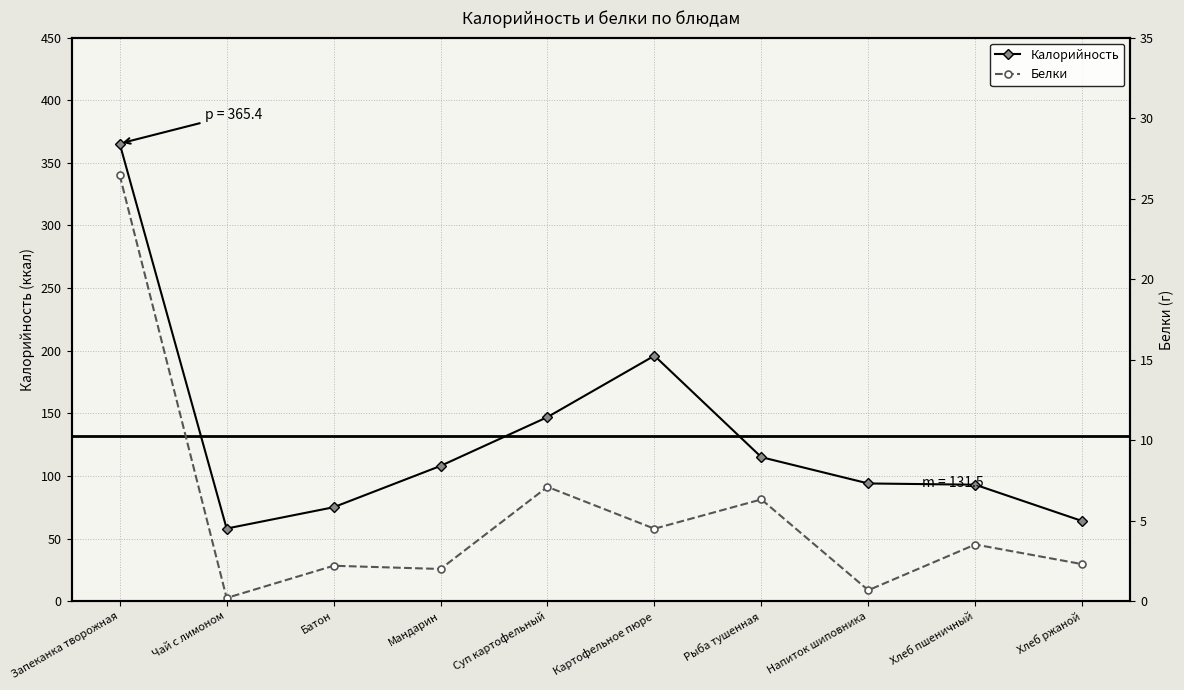

Between Мандарин and Рыба тушенная, which series saw the biggest shift?

Калорийность